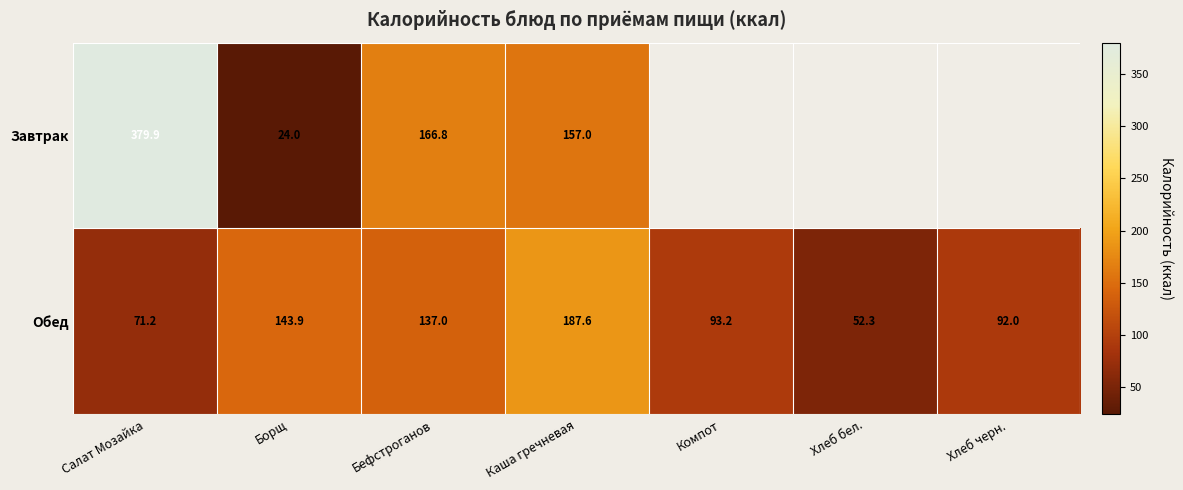

What value does the Обед series have at Борщ?

143.9